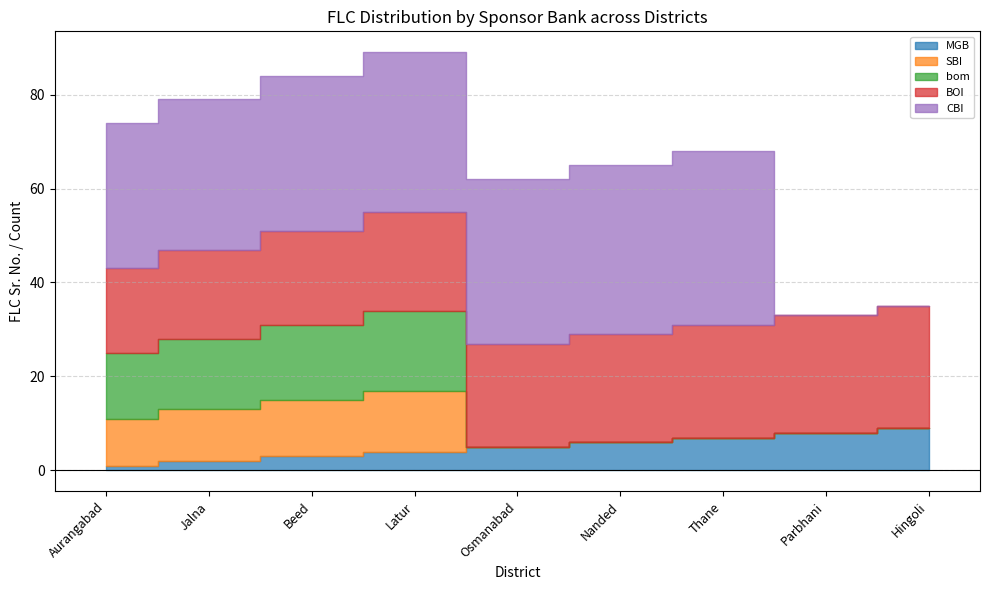

What is the difference between the CBI values at Aurangabad and Osmanabad?

4